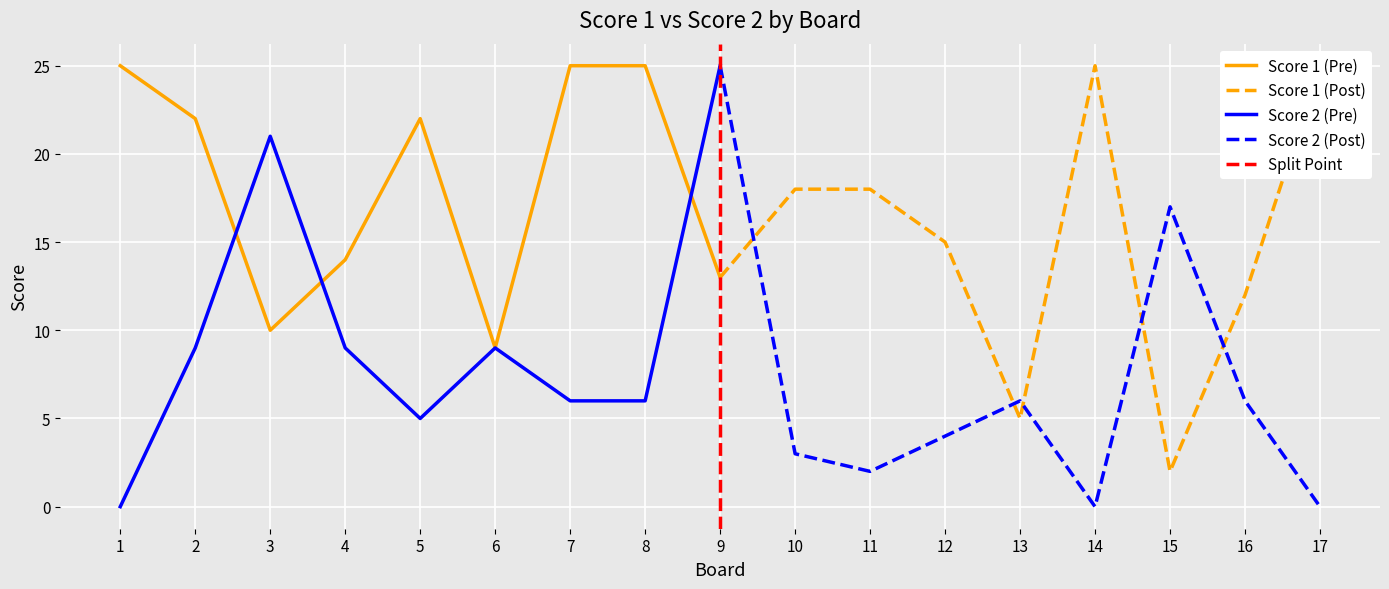

Rank the series by their maximum value, from highest to lowest.

Score 1, Score 2